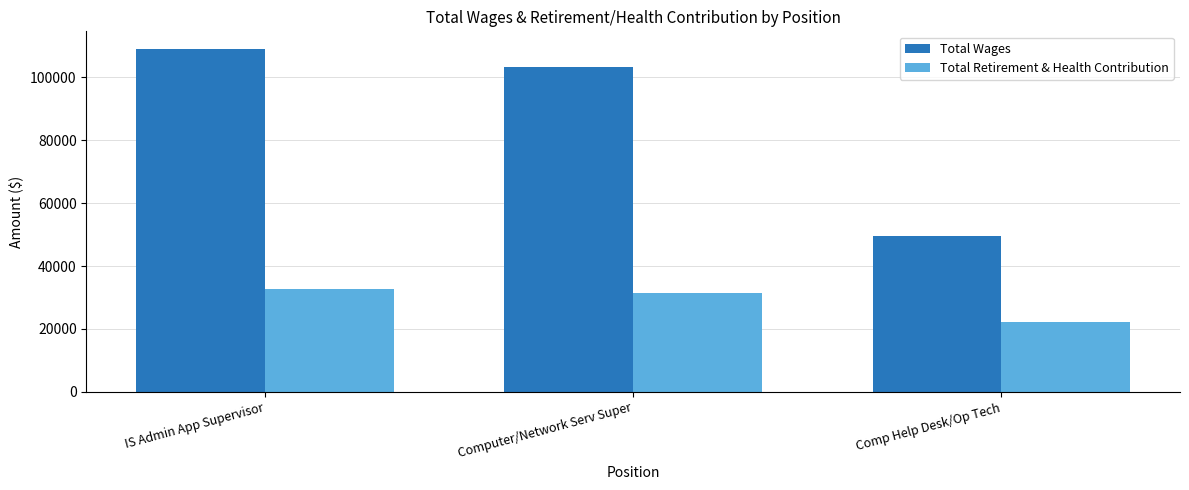

What is the sum of the Total Wages values at IS Admin App Supervisor and Comp Help Desk/Op Tech?

158872